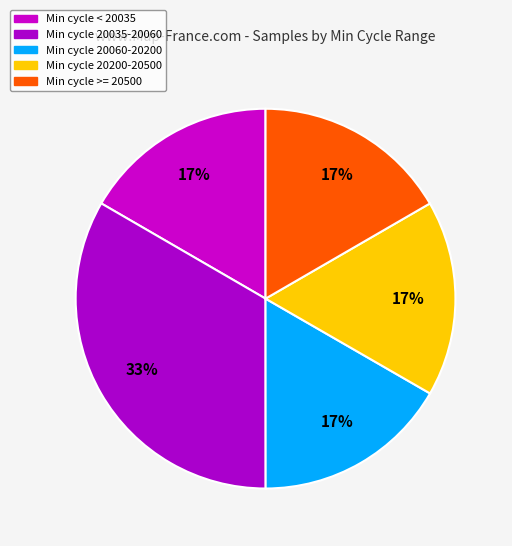

To the nearest percent, what is the average slice percentage?

20%